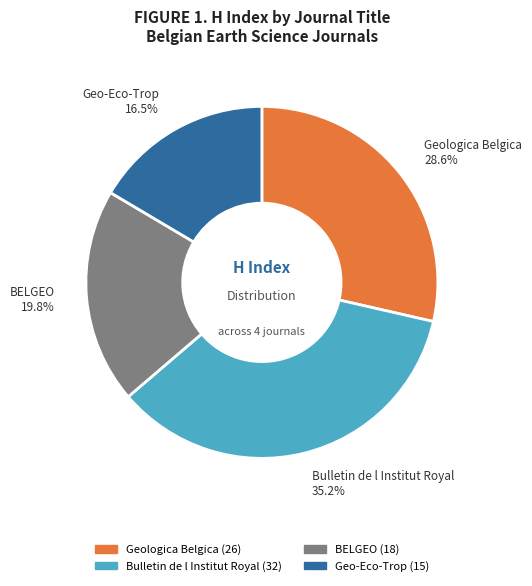

Which category has the smallest portion of the pie?

Geo-Eco-Trop